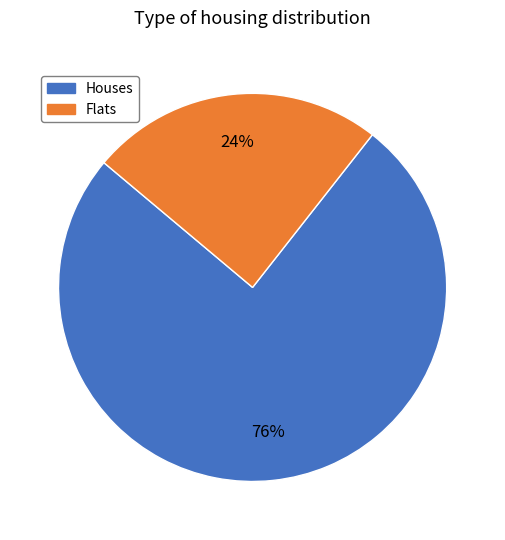

To the nearest percent, what percentage of the pie is Flats?

24%